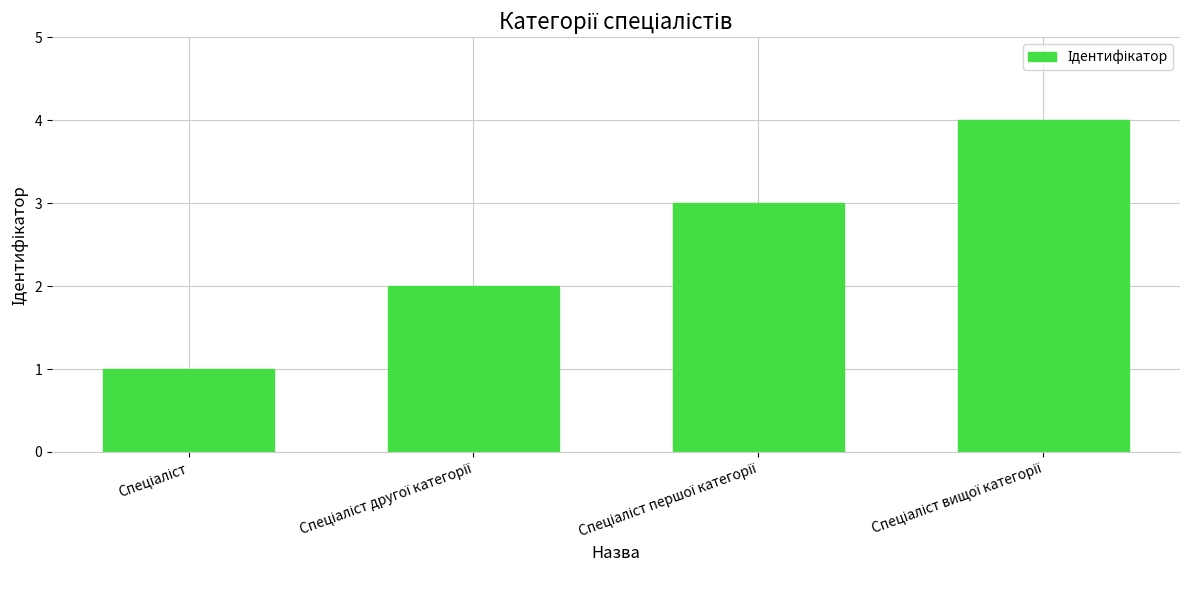

Count the number of data series in this chart.

1